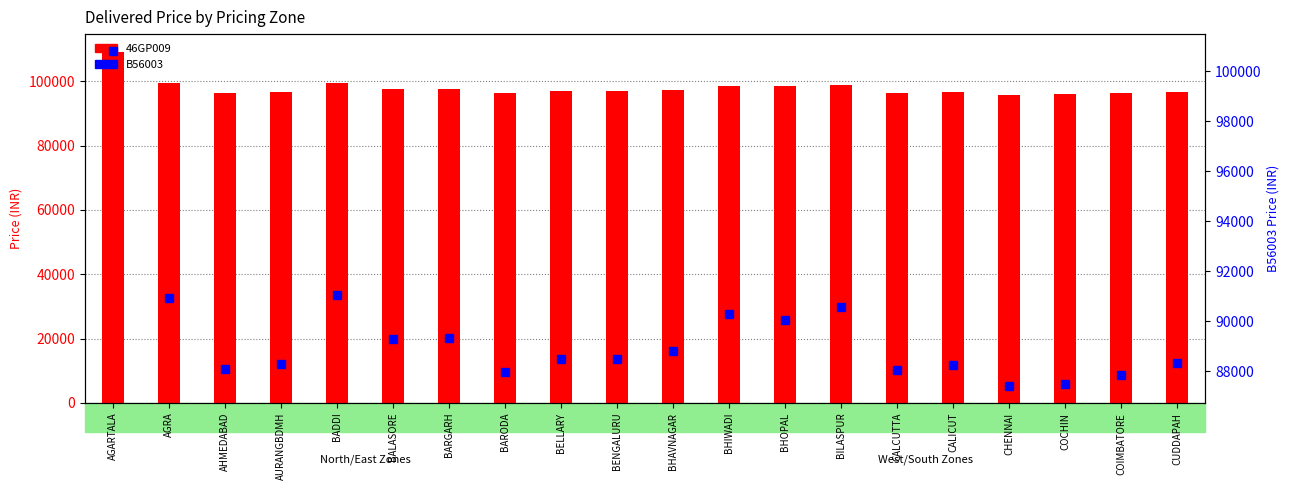

What are all the series names shown in the legend?

46GP009, B56003